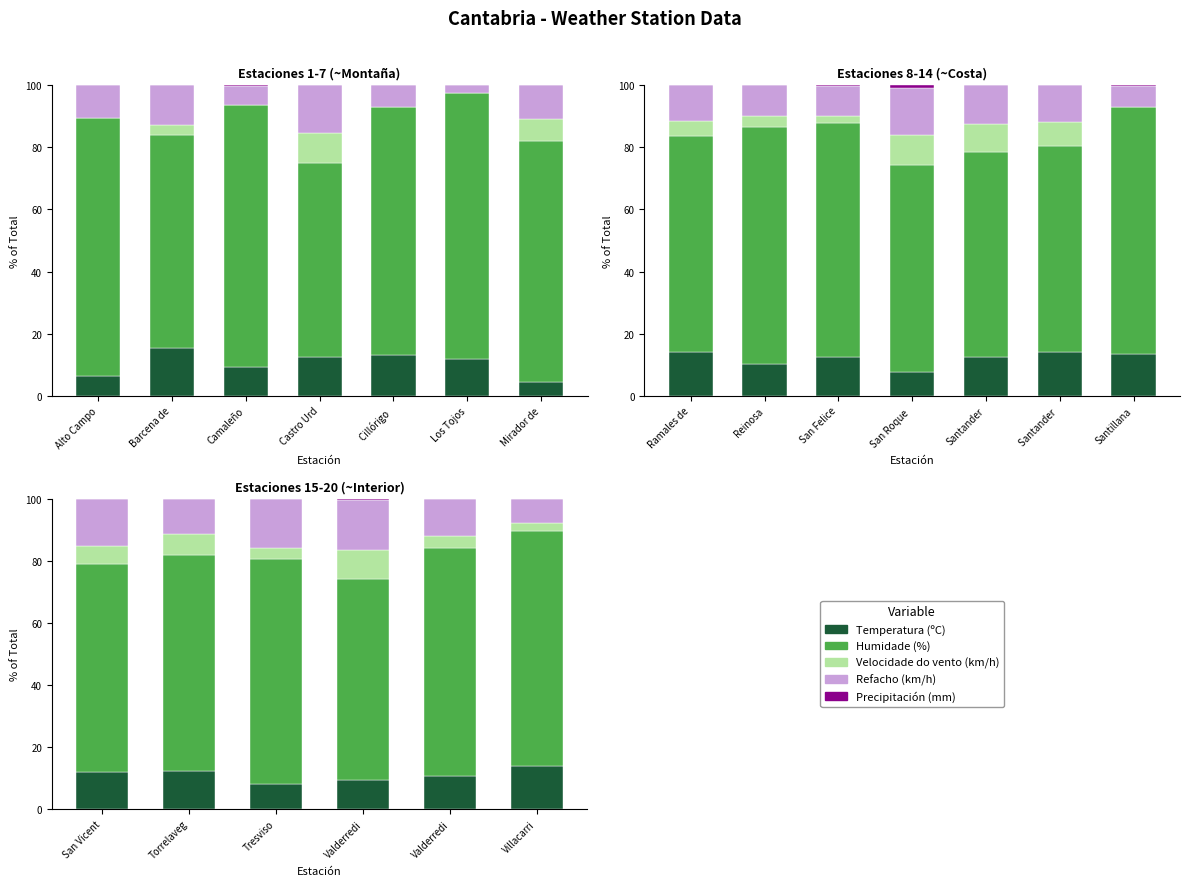

At which category is the sum across all series the highest?

Tresviso